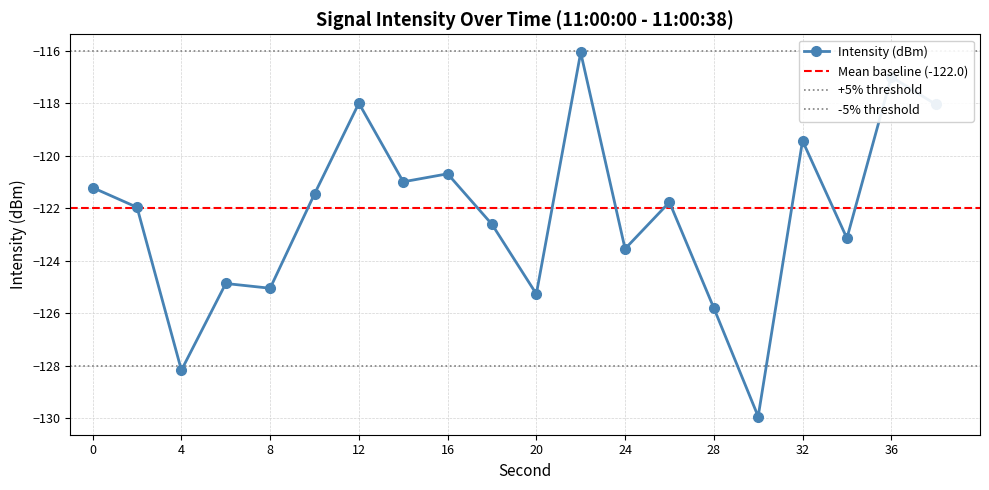

How many lines are shown in the chart?

1